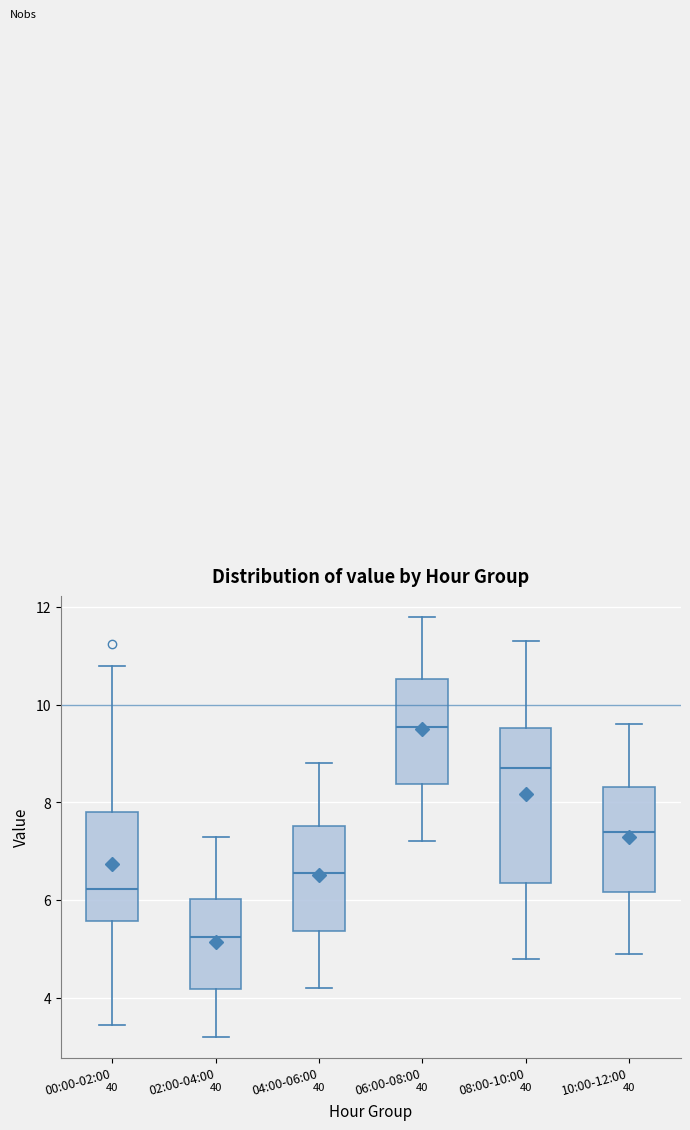

Where is the upper edge of the box for 06:00-08:00 on the y-axis? The values are not printed on the chart, so give them approximately, as read against the axis.

10.6